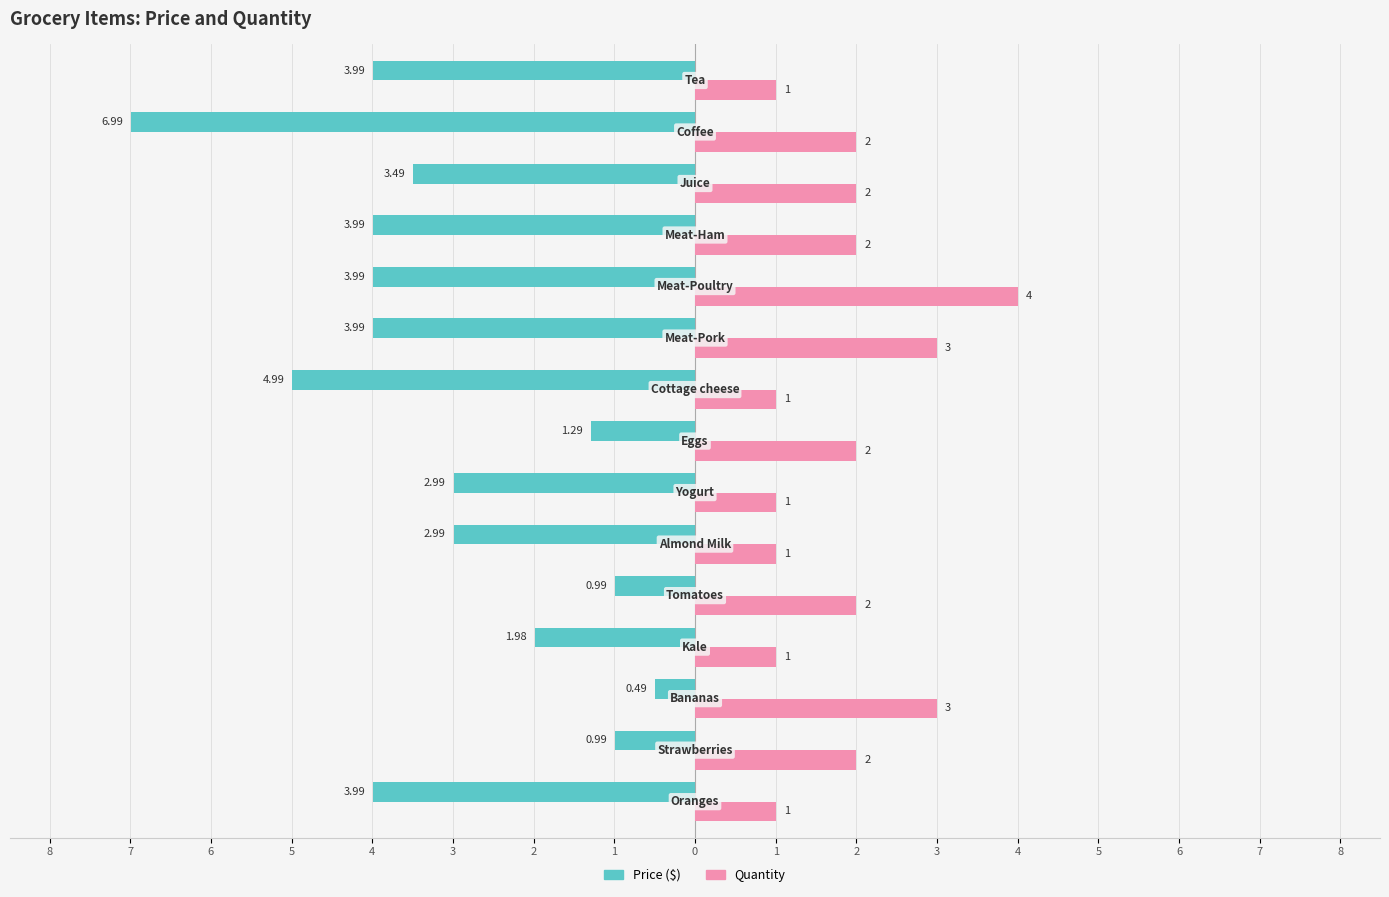

How many Quantity values are between 1 and 2?

12